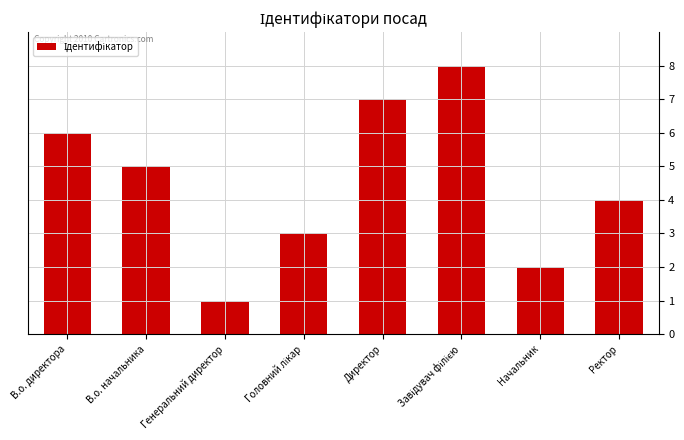

What is the minimum value shown in the chart?

1